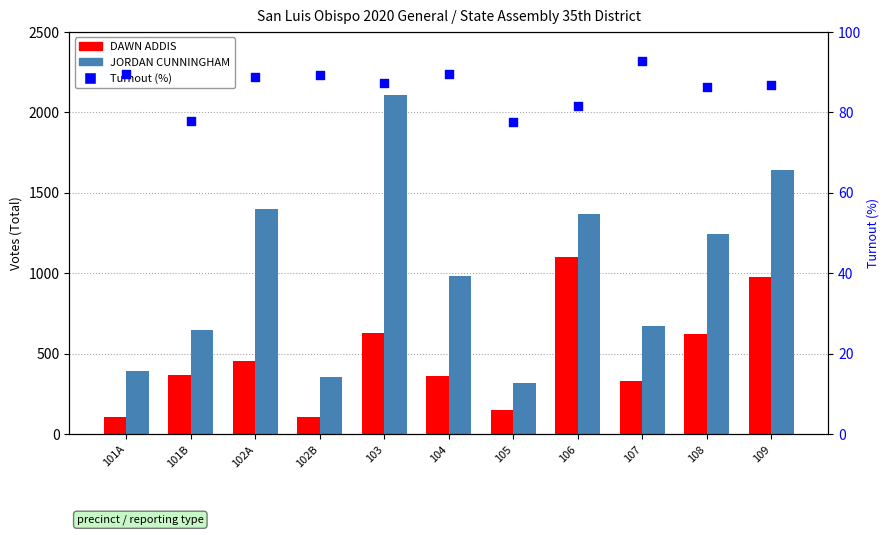

Is the value of Turnout (%) at 105 greater than the value of DAWN ADDIS at 103?

No